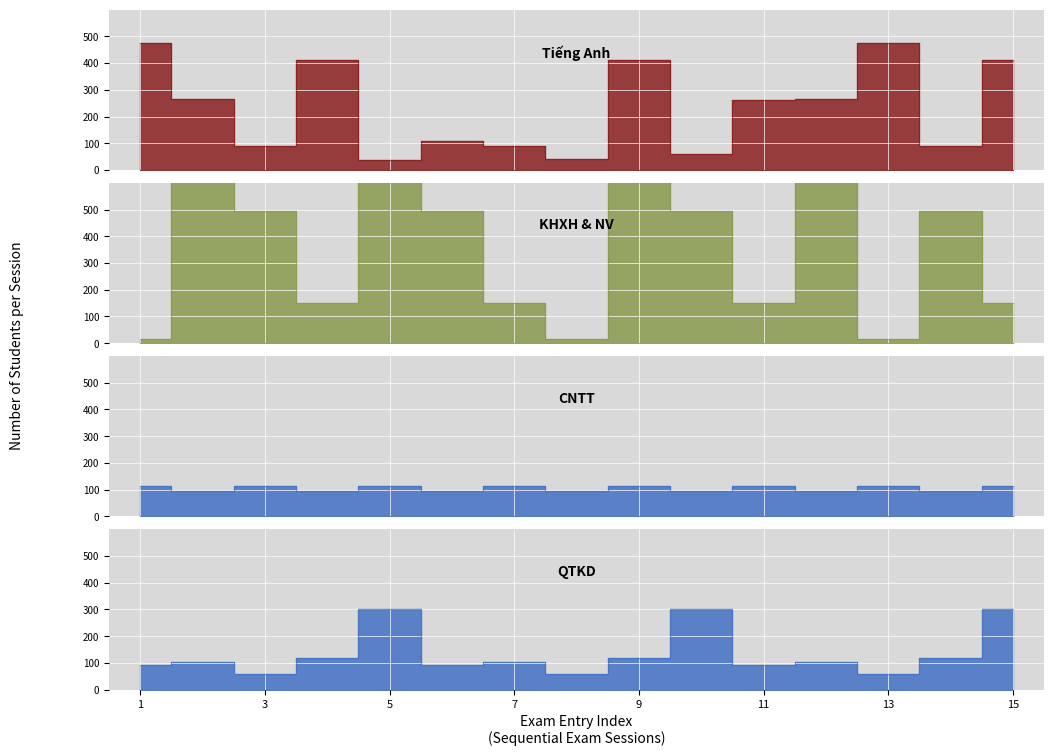

Reading left to right, extract all data points from this chart.

Tiếng Anh: 1=476	2=265	3=90	4=411	5=39	6=107	7=90	8=40	9=410	10=61	11=263	12=265	13=476	14=90	15=411
KHXH & NV: 1=17	2=860	3=494	4=149	5=860	6=494	7=149	8=17	9=860	10=494	11=149	12=860	13=17	14=494	15=149
CNTT: 1=114	2=96	3=114	4=96	5=114	6=96	7=114	8=96	9=114	10=96	11=114	12=96	13=114	14=96	15=114
QTKD: 1=91	2=105	3=58	4=120	5=302	6=91	7=105	8=58	9=120	10=302	11=91	12=105	13=58	14=120	15=302